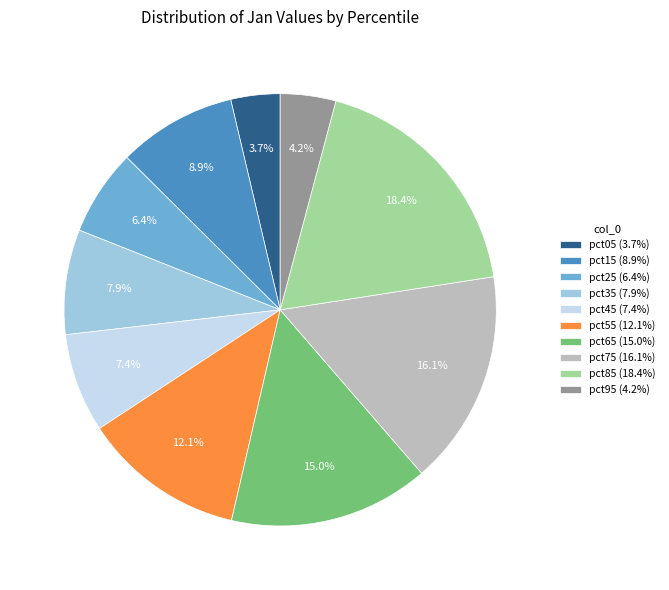

To the nearest percent, what portion does pct05 represent?

4%